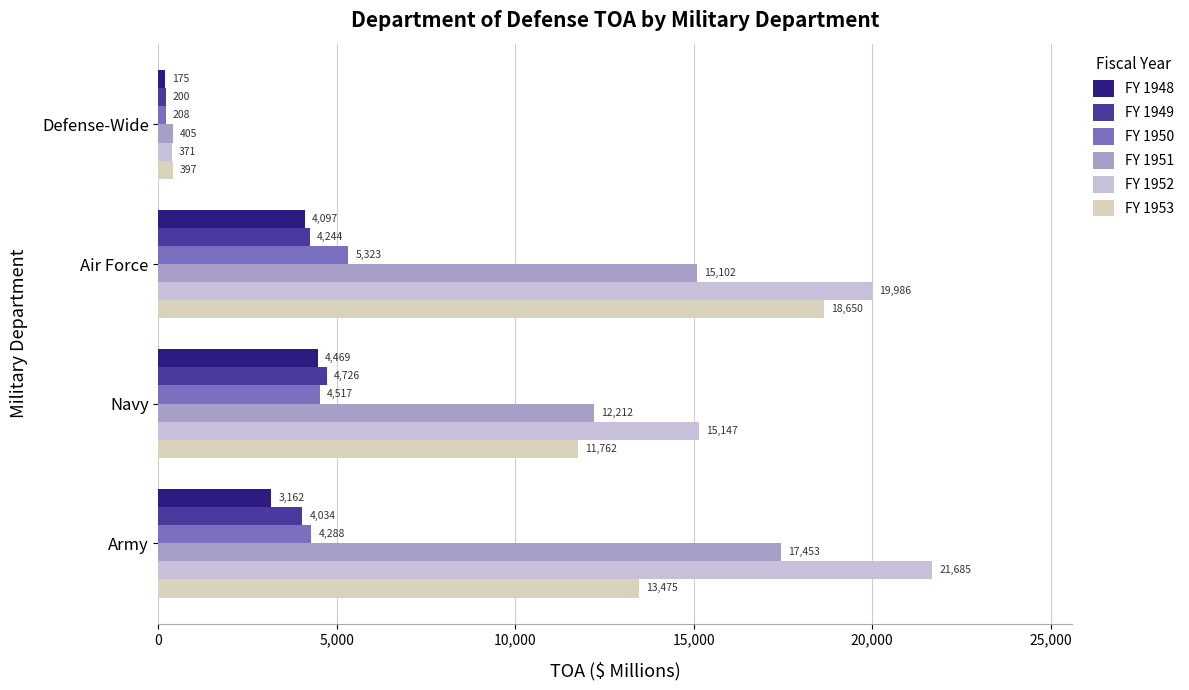

What is the difference between the second highest and minimum values in the FY 1950 series?

4309